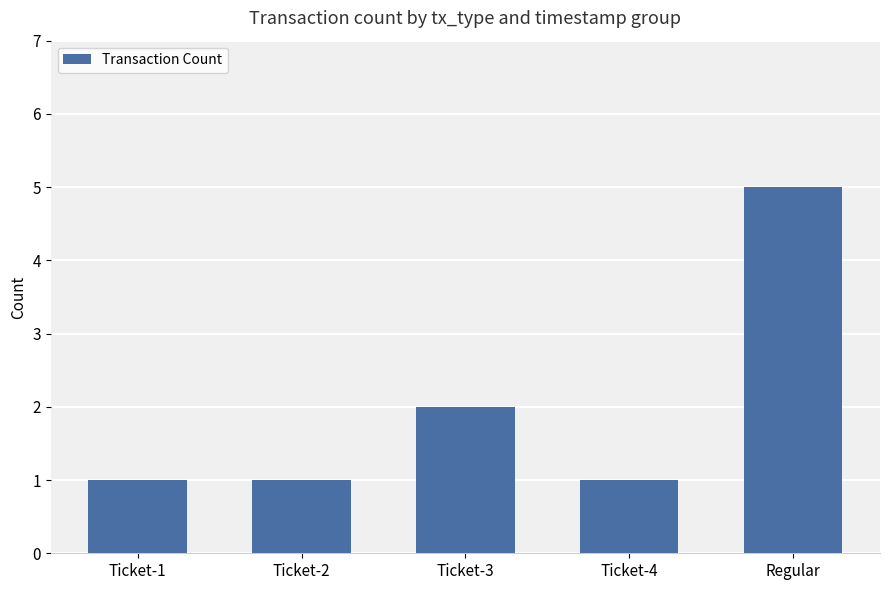

Where is the data nearest to the value 3?

Ticket-3